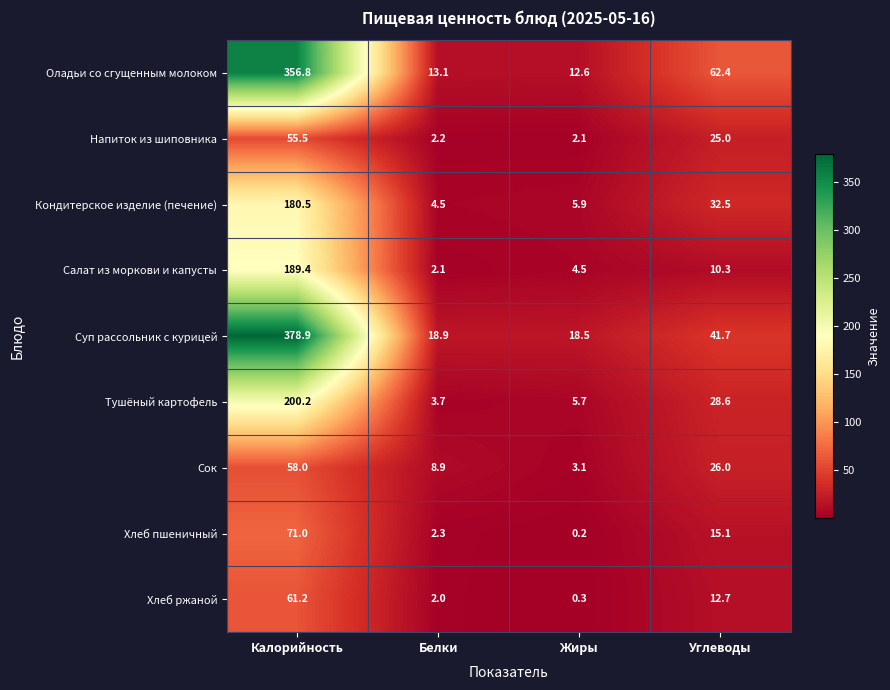

Rank the series at Жиры from lowest to highest value.

Хлеб пшеничный, Хлеб ржаной, Напиток из шиповника, Сок, Салат из моркови и капусты, Тушёный картофель, Кондитерское изделие (печение), Оладьи со сгущенным молоком, Суп рассольник с курицей